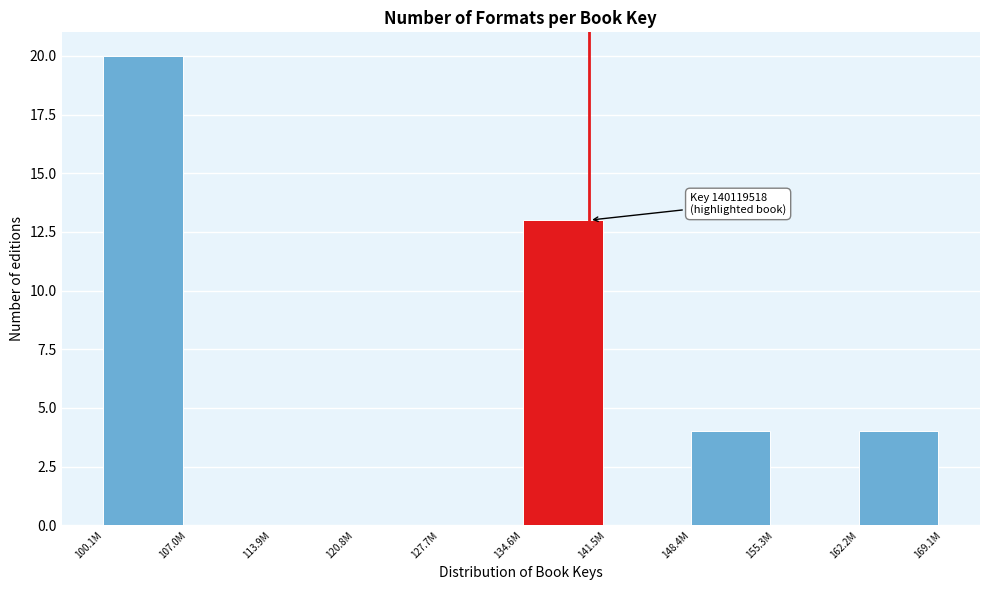

Reading left to right, transcribe all the data shown in this chart.

100.1M=20	107.0M=0	113.9M=0	120.8M=0	127.7M=0	134.6M=13	141.5M=0	148.4M=4	155.3M=0	162.2M=4